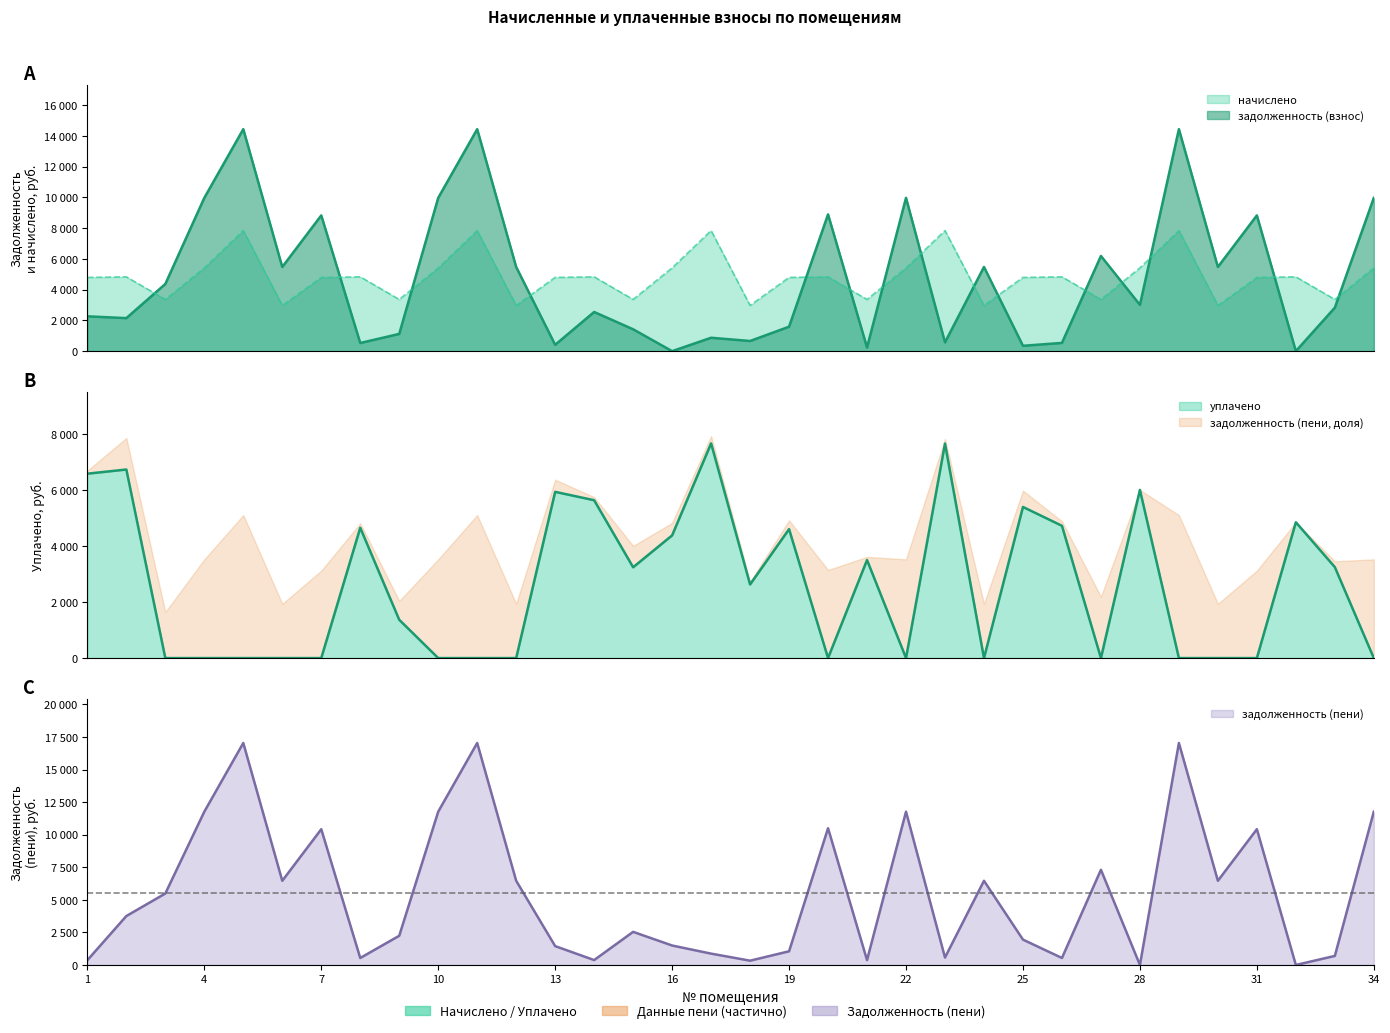

How many categories are shown in the chart?

34